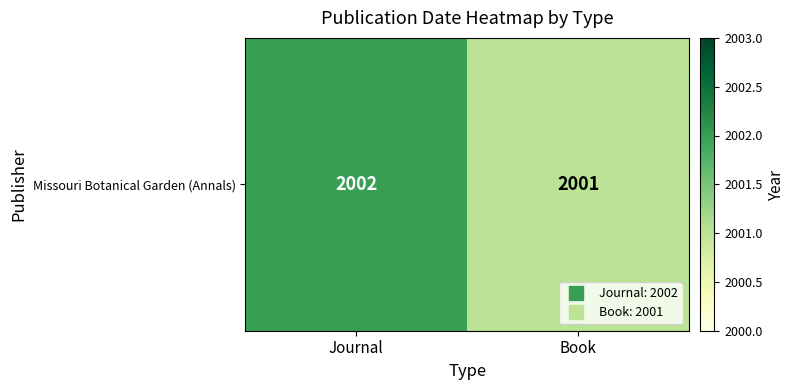

The value at Book is 2001. True or false?

True